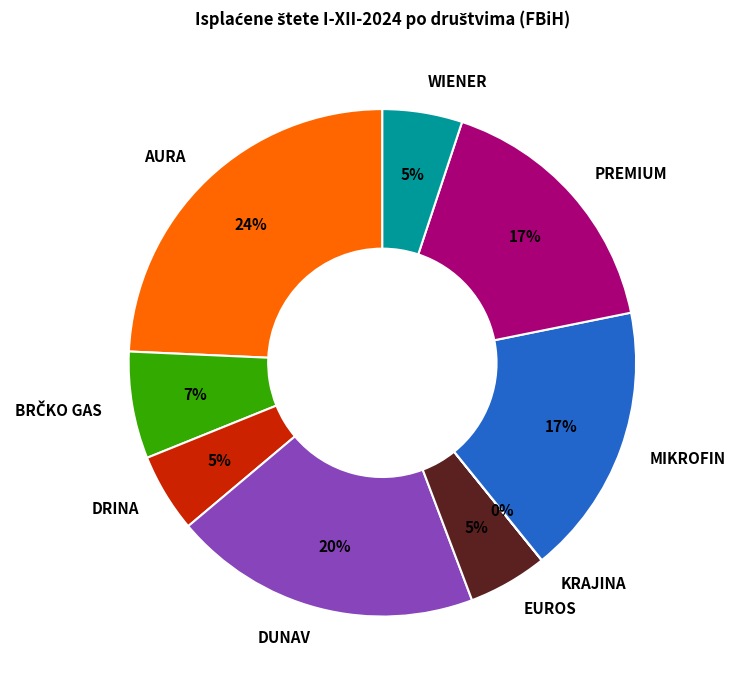

Do EUROS and DUNAV together represent more than half of the pie?

No